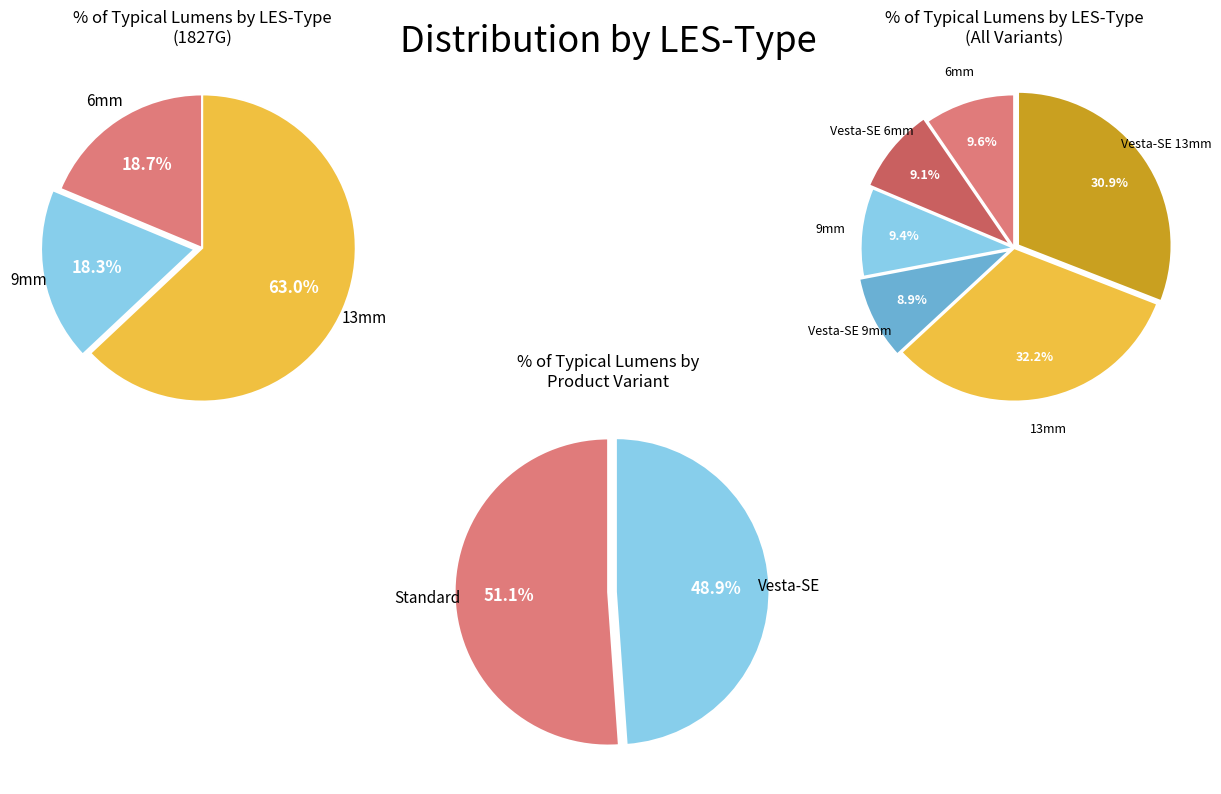

Rank the categories by value from highest to lowest.

13mm, Vesta-SE 13mm, 6mm, 9mm, Vesta-SE 6mm, Vesta-SE 9mm